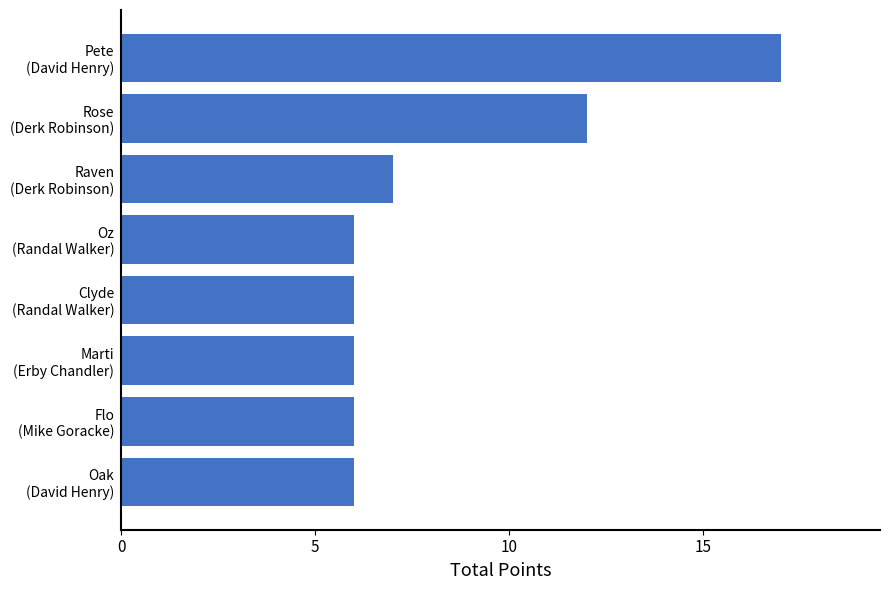

Reading top to bottom, what are all the values shown in this chart?

17	12	7	6	6	6	6	6